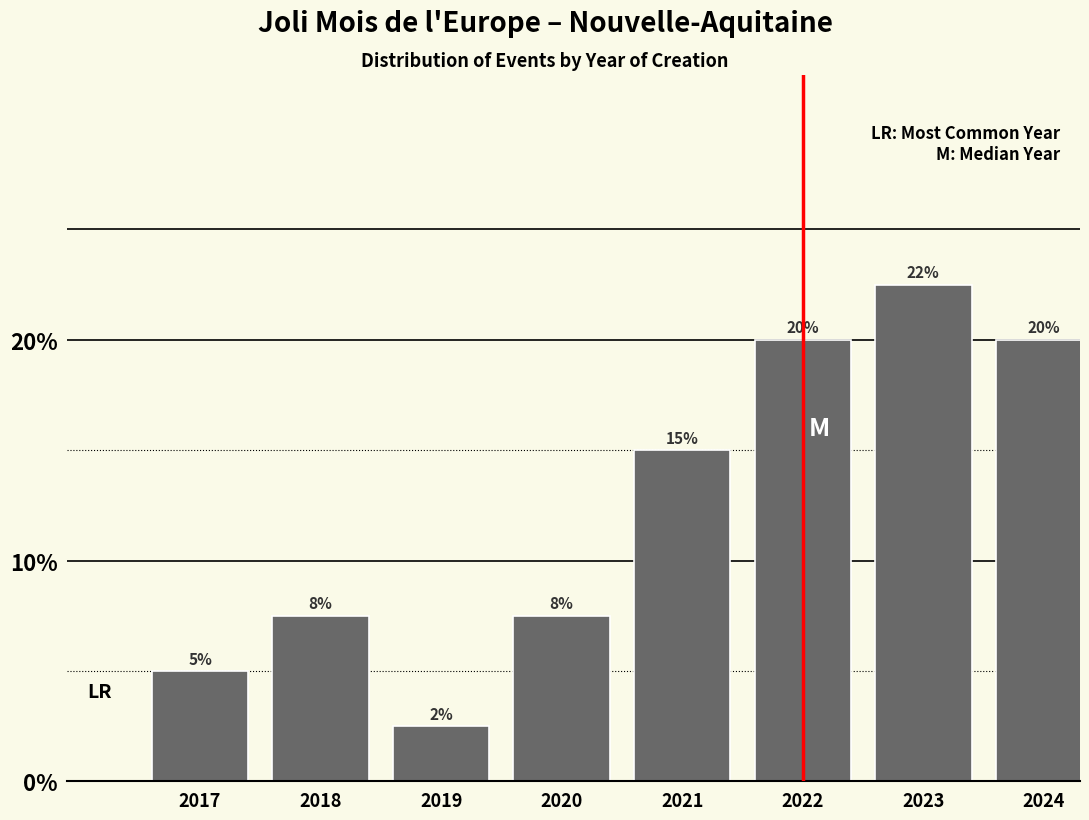

Are the bars horizontal?

No